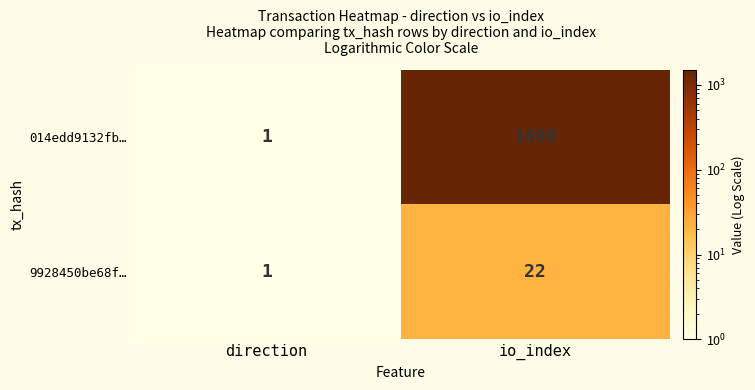

What is the difference between the maximum and minimum values in the 9928450be68f… series?

21